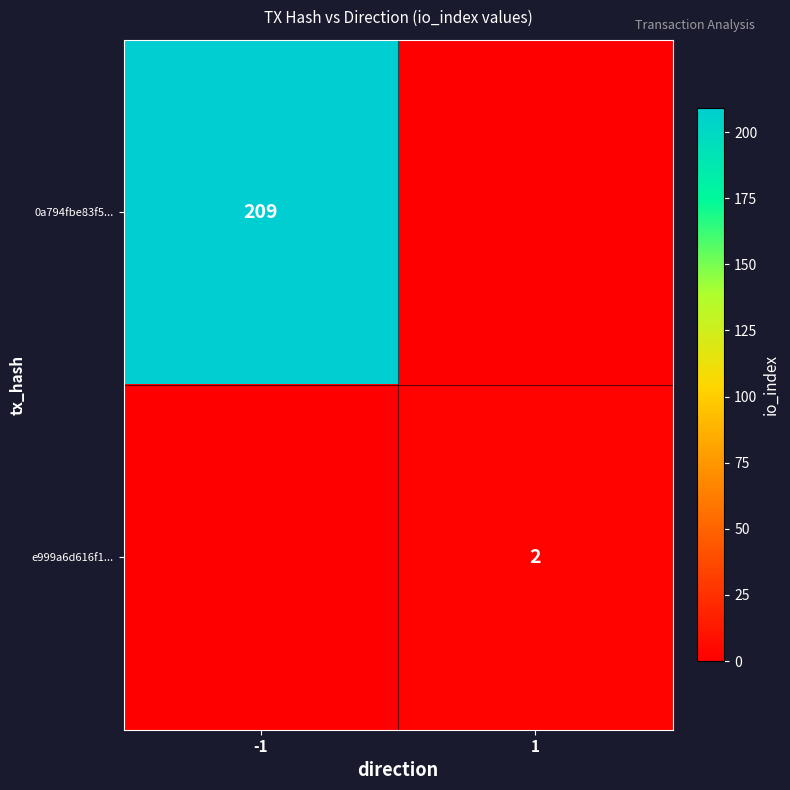

What is the difference between the highest and lowest values at -1?

209